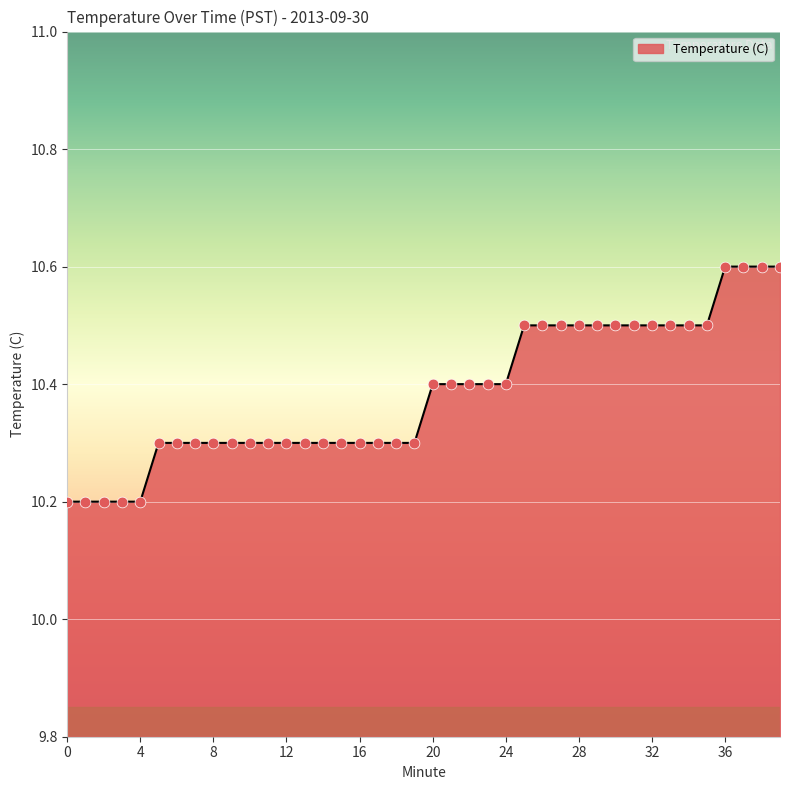

What is the smallest value displayed?

10.2